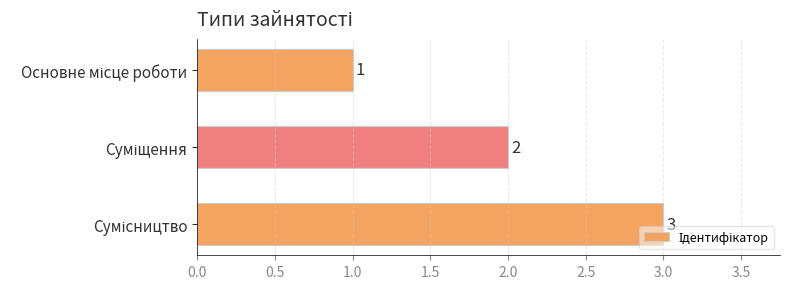

What is the sum of all values?

6